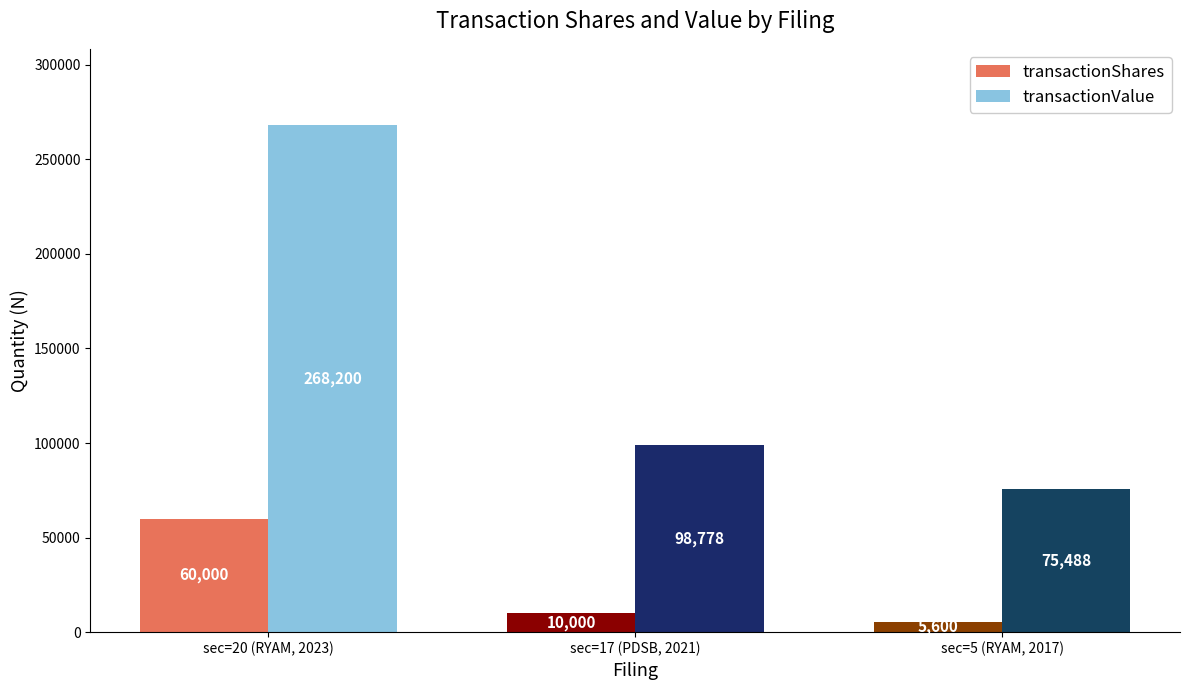

Where is transactionValue nearest to the value 171844?

sec=17 (PDSB, 2021)